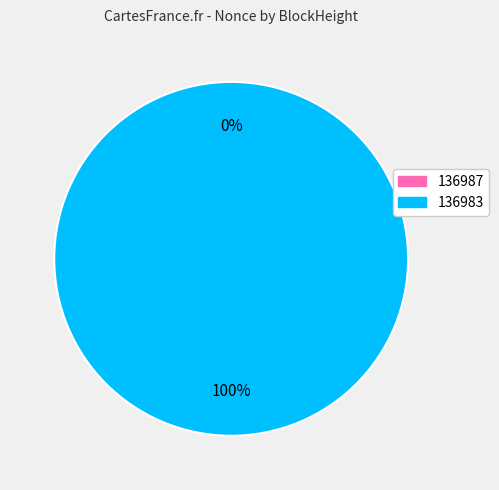

Is it true that 136987 is 0% of the pie?

True